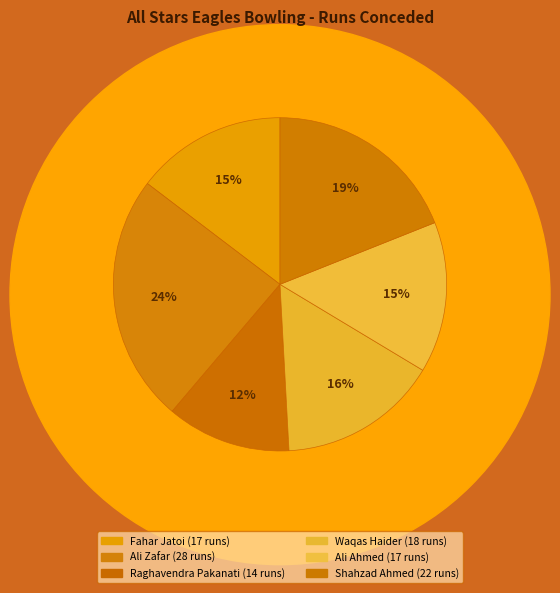

What percentage do Ali Zafar and Waqas Haider together represent?

39.7%